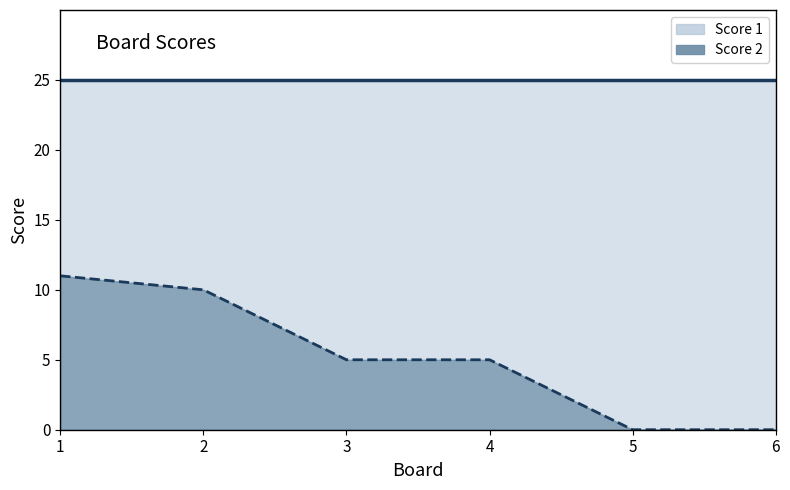

Is the value of Score 2 at 5 greater than the value of Score 1 at 6?

No